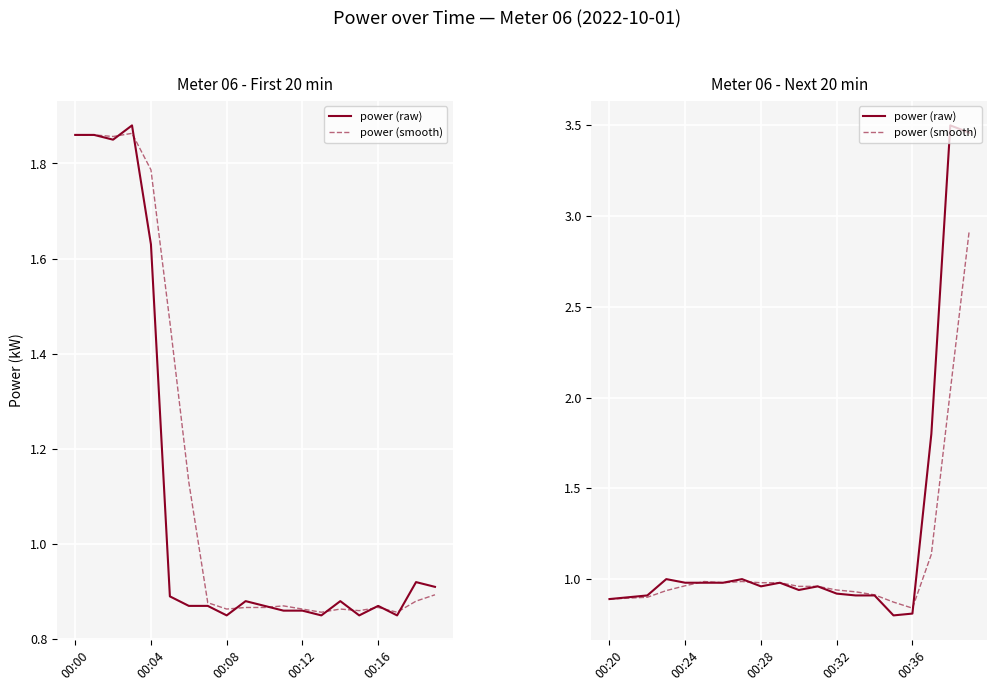

Which series has the largest total across all categories?

power (raw)